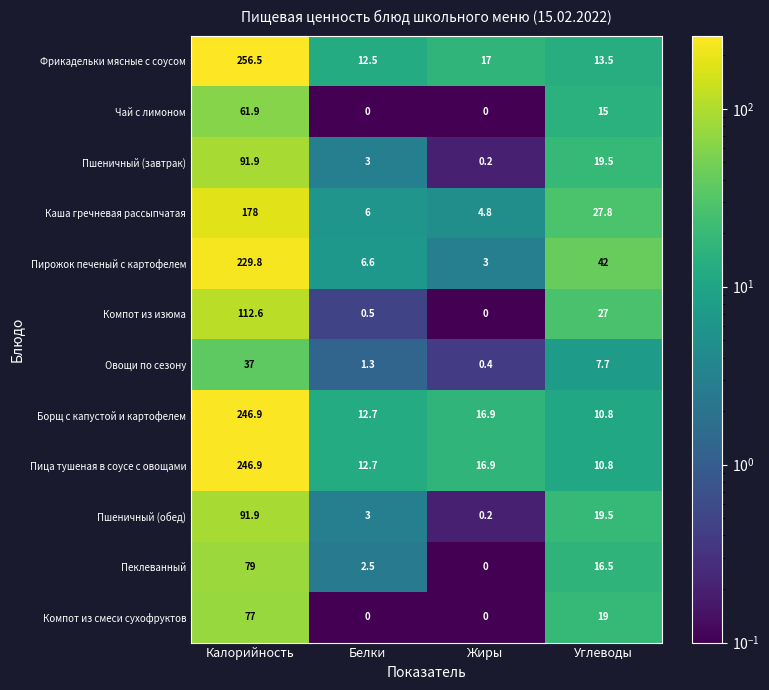

At which category is the sum across all series the highest?

Калорийность